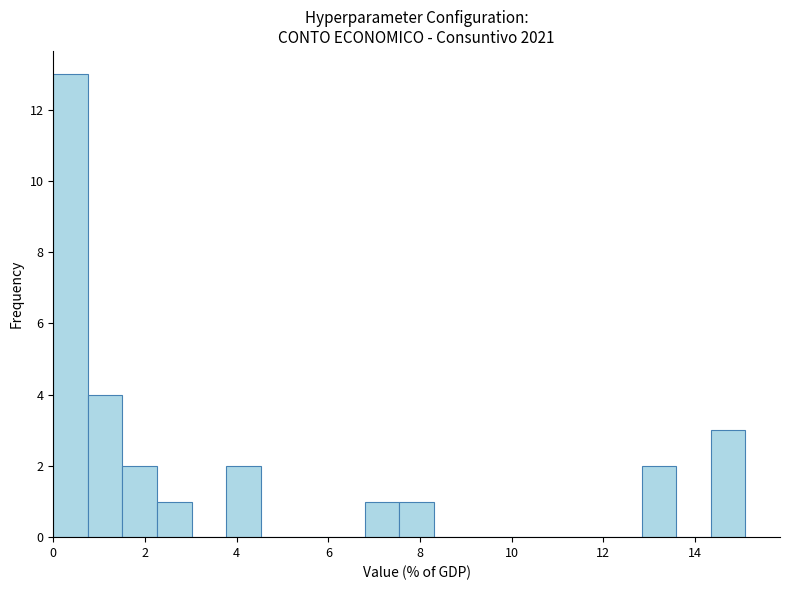

Around what value on the x-axis is the tallest bar? Give the approximate position of its centre, as read against the axis.

0.4